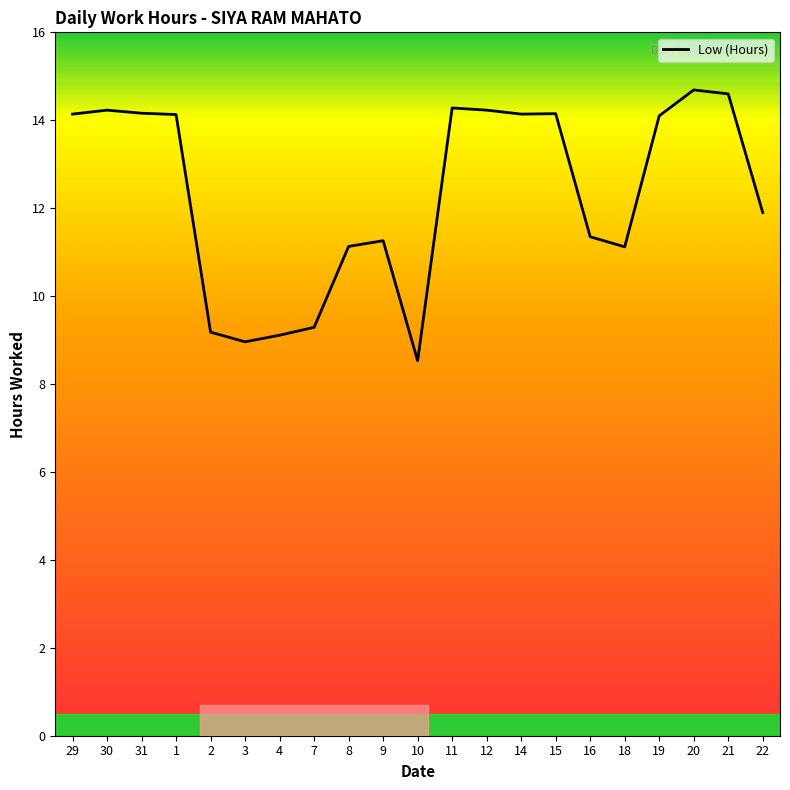

How many series are shown in this chart?

1